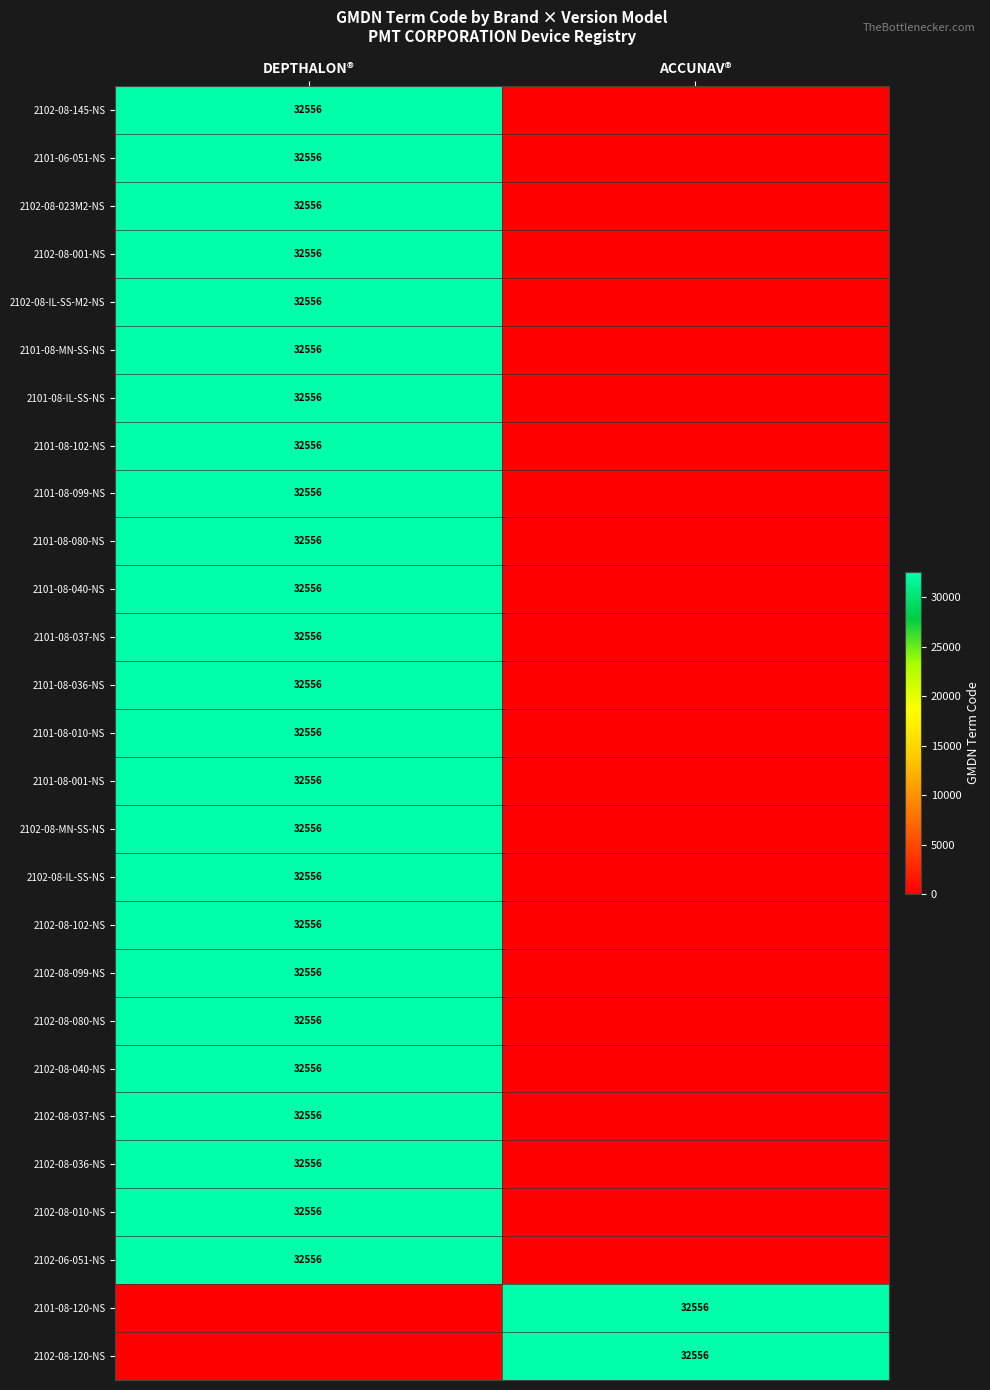

Which category has the highest value across all series?

DEPTHALON®